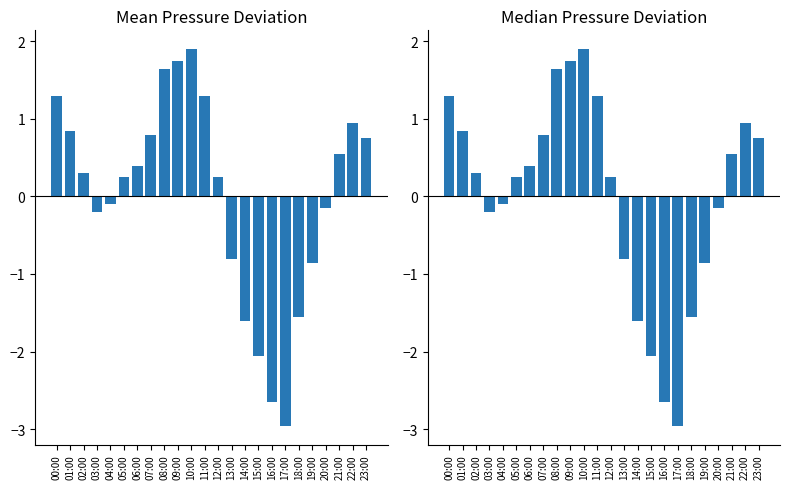

Is it true that Mean Pressure equals 0.8 at 01:00?

True